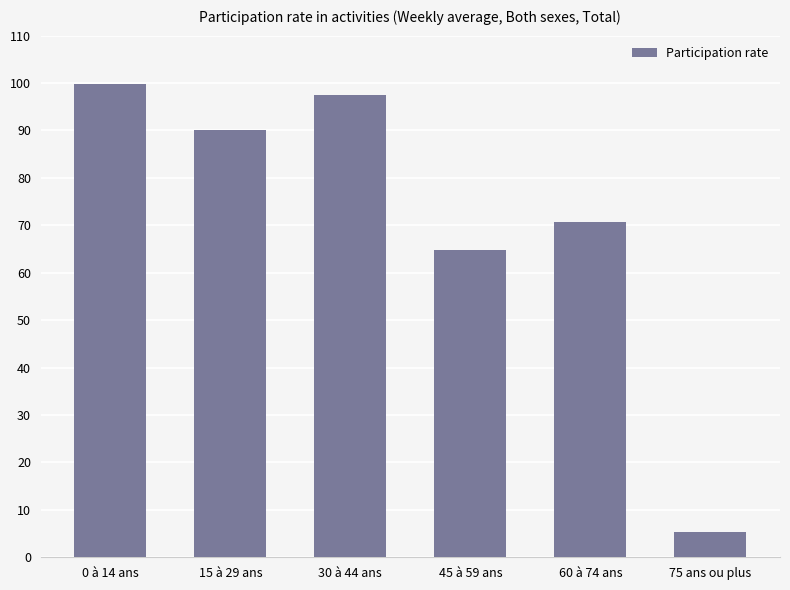

What is the sum of all values?

428.2